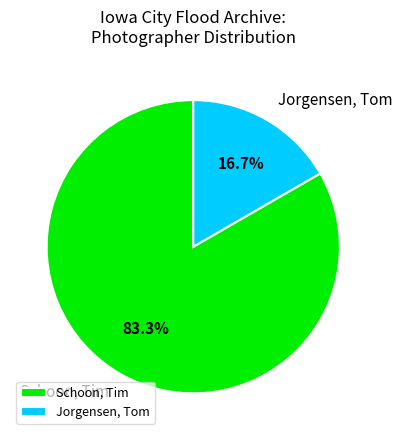

Which category accounts for the majority?

Schoon, Tim